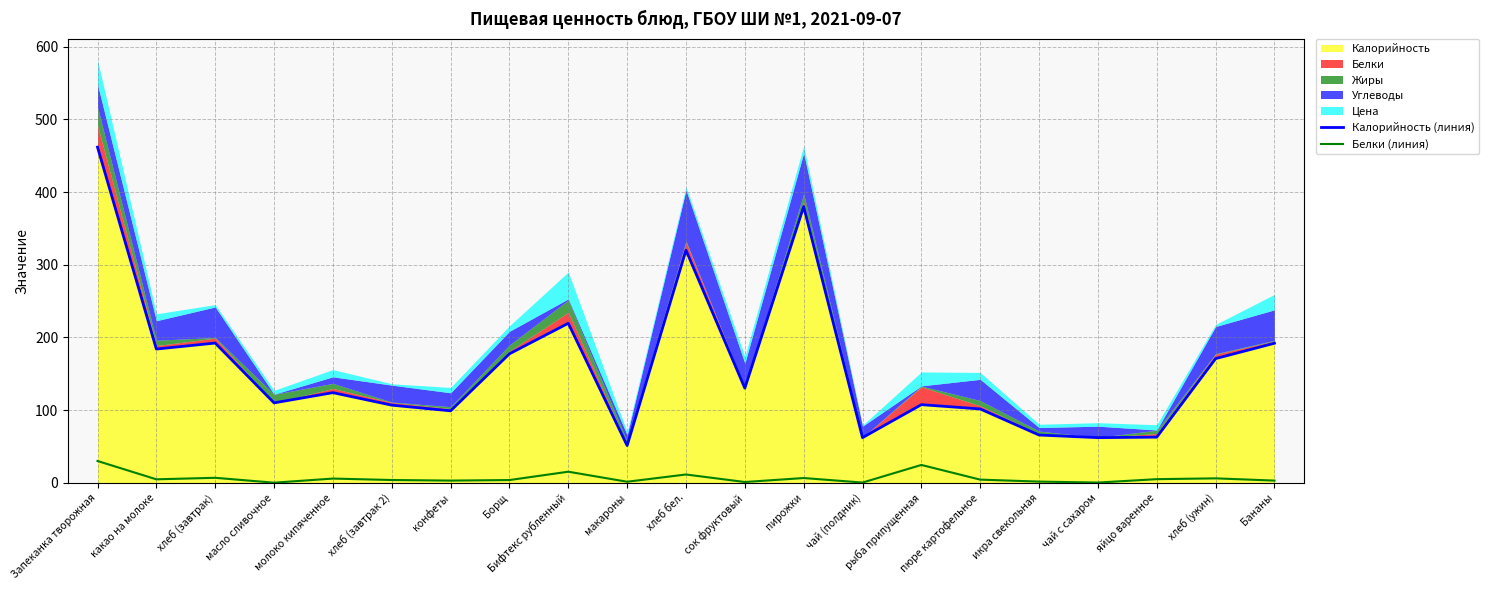

What is the maximum value for Калорийность (линия)?

461.8